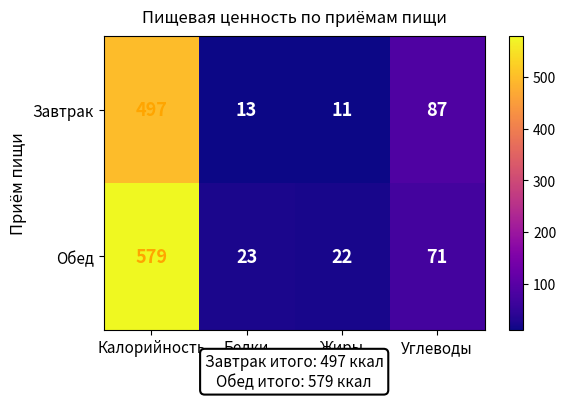

What is the difference between the second highest and second lowest values in the Обед series?

48